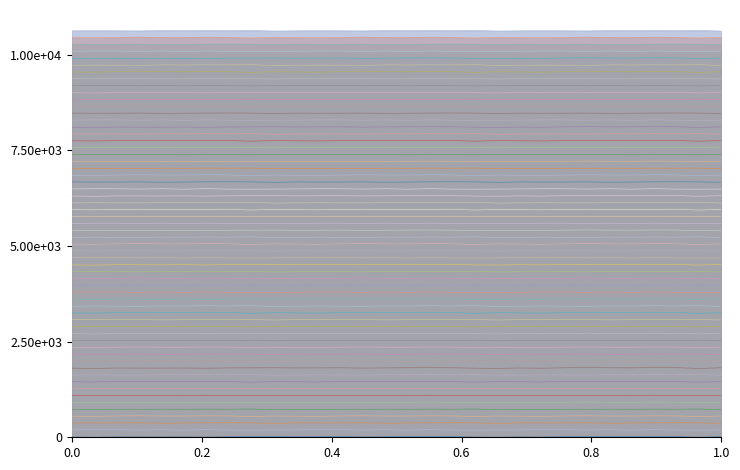

True or false: minute_3 and minute_0 intersect in this chart.

False